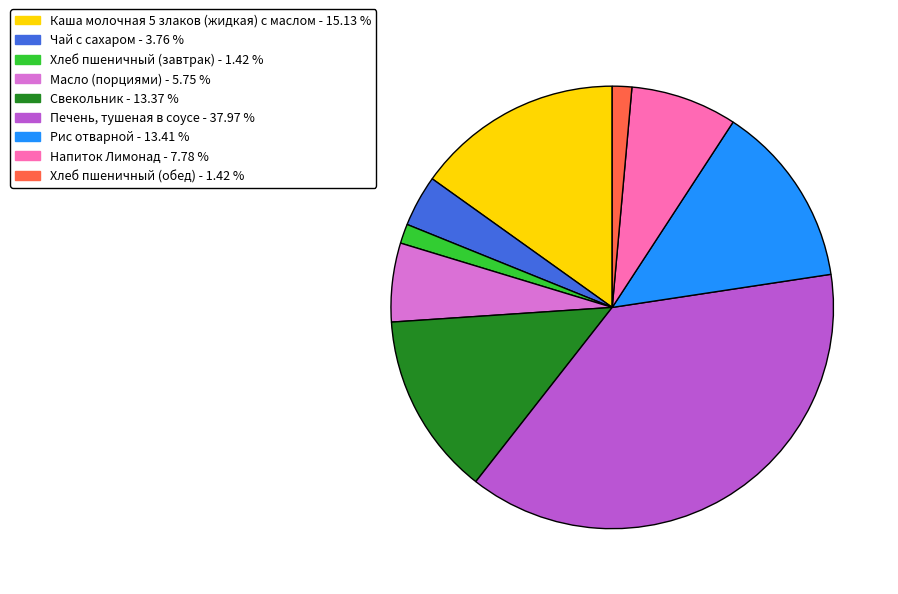

Which category has the biggest portion of the pie?

Печень, тушеная в соусе